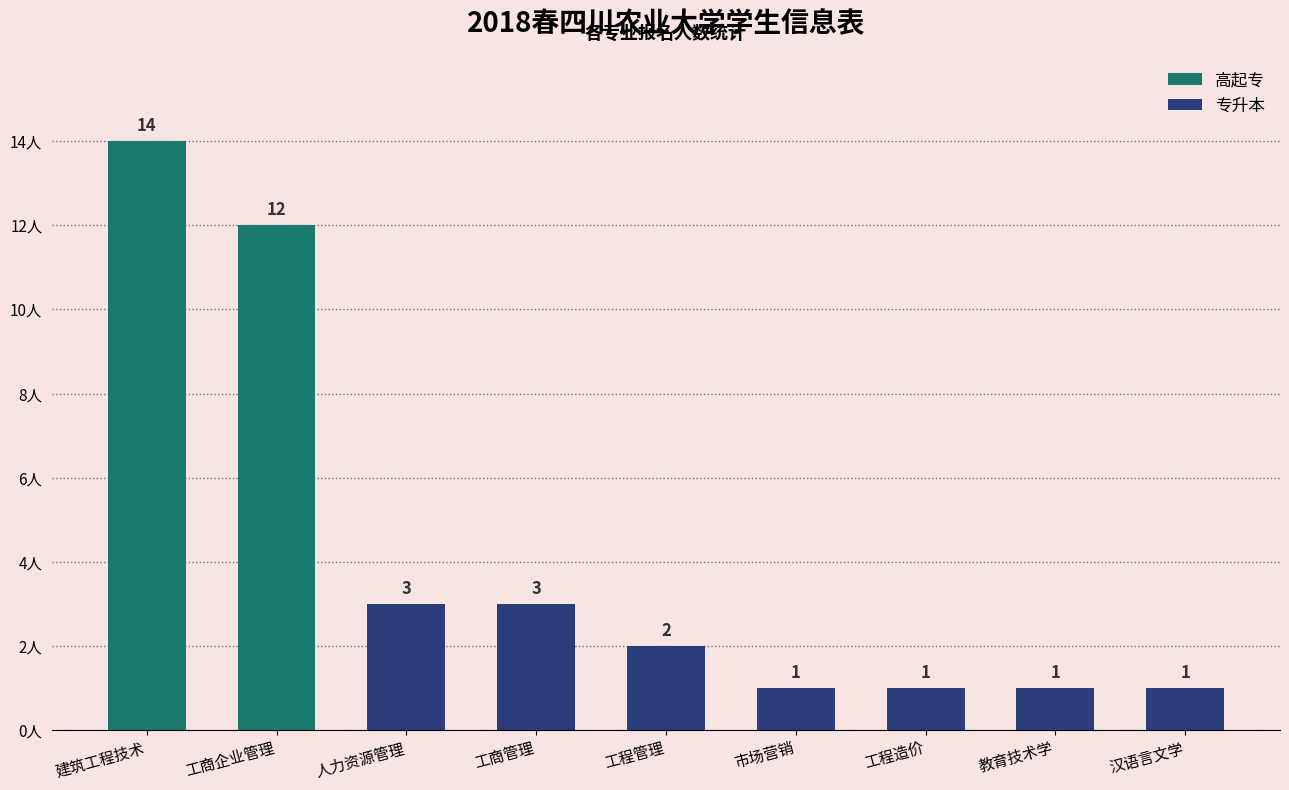

What is the difference between the values at 工商企业管理 and 教育技术学?

11